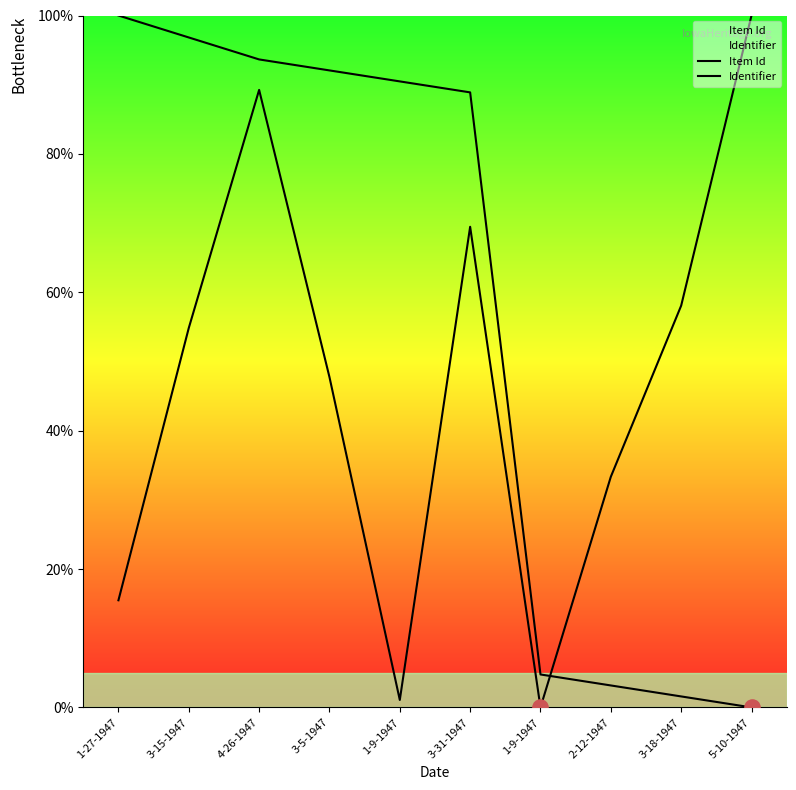

At how many categories does at least one series exceed 37?

8